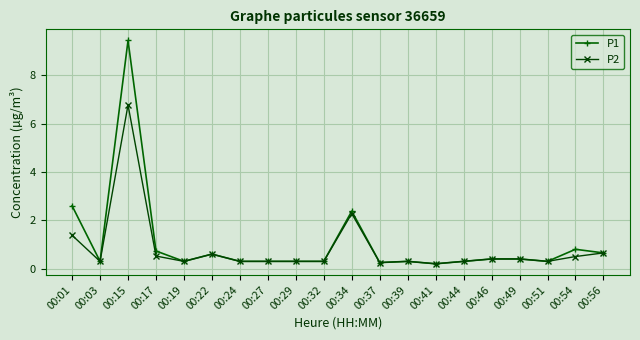

At which category is the sum across all series the highest?

00:15